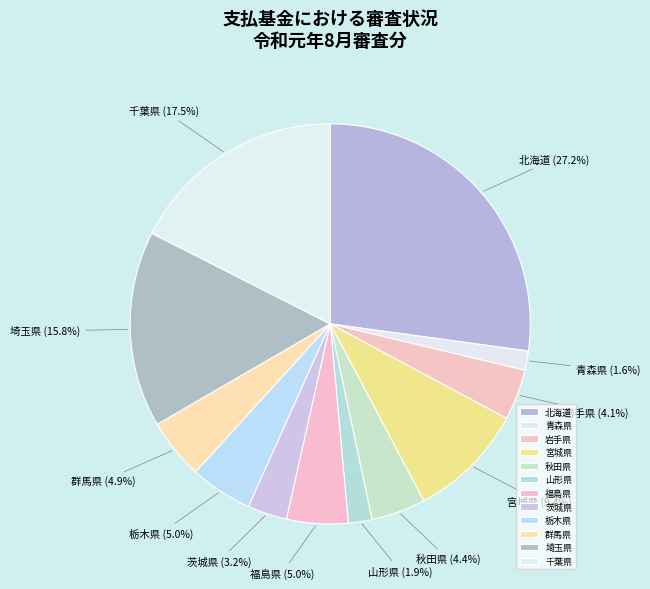

To the nearest percent, what is the difference between the largest and smallest slice percentages?

26%